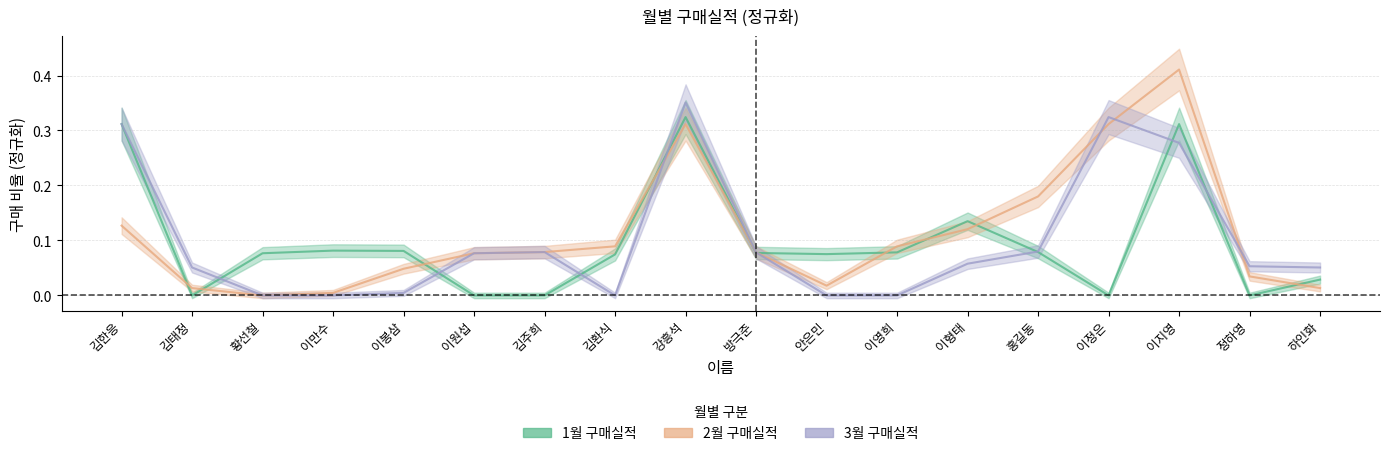

What is the spread (max minus min) of values at 김한응?

0.2